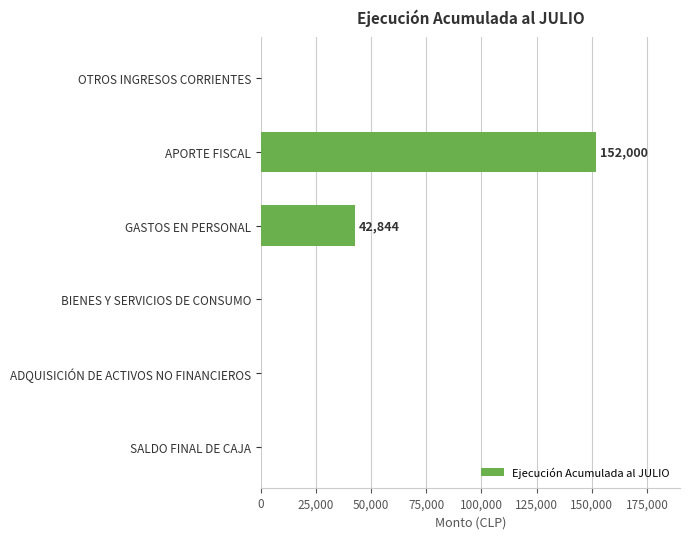

Reading bottom to top, extract all data points from this chart.

SALDO FINAL DE CAJA=0	ADQUISICIÓN DE ACTIVOS NO FINANCIEROS=0	BIENES Y SERVICIOS DE CONSUMO=0	GASTOS EN PERSONAL=42844	APORTE FISCAL=152000	OTROS INGRESOS CORRIENTES=0